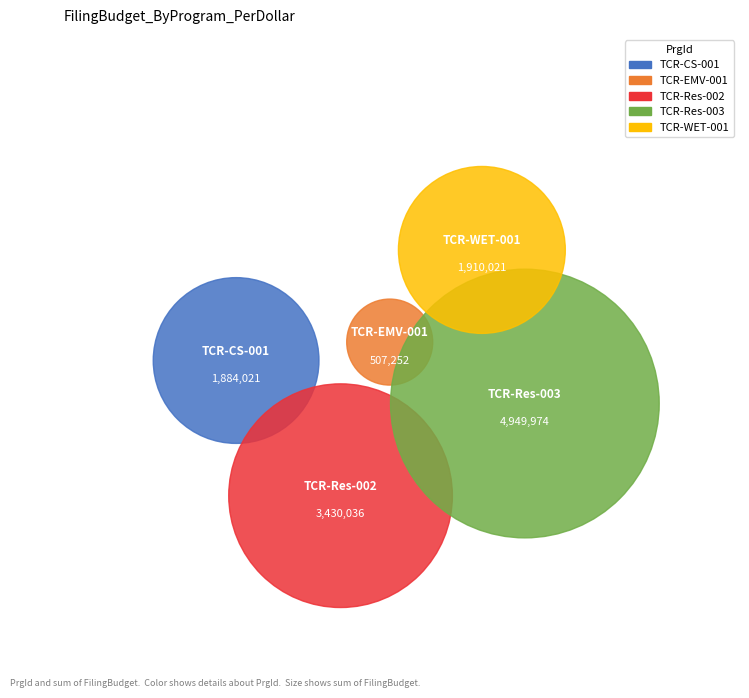

Does any single category account for the majority?

No